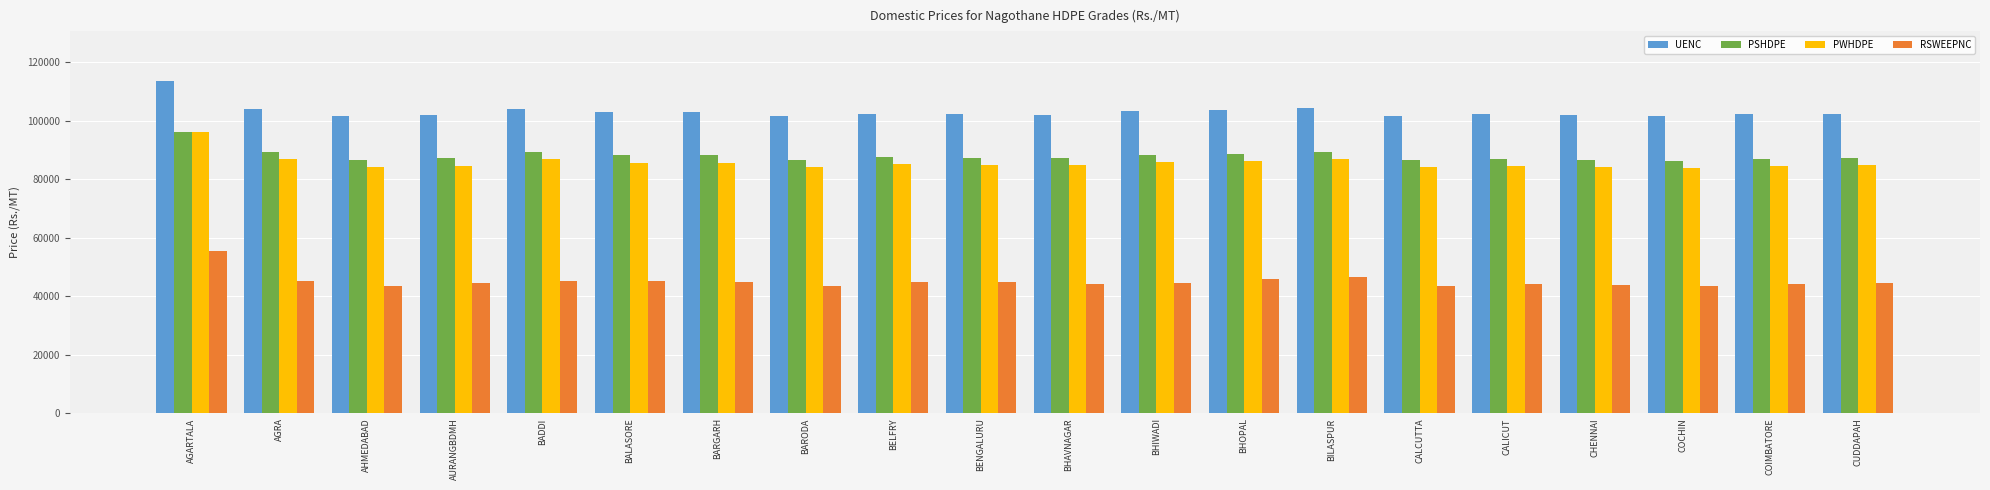

What is the minimum value for PWHDPE?

83785